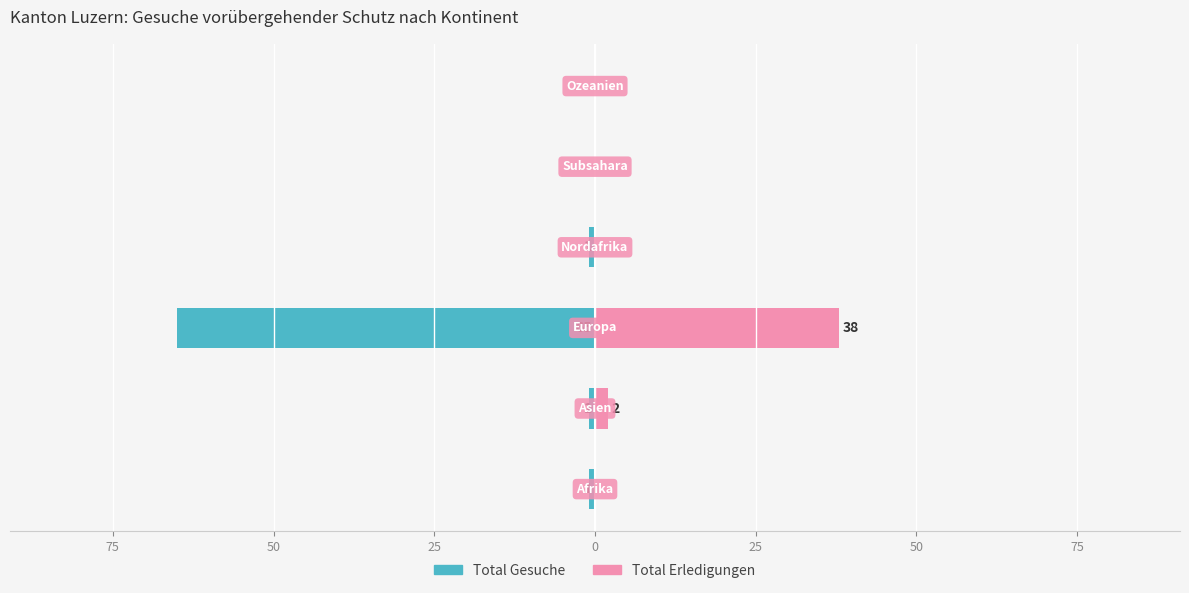

How many bars are there in total?

12